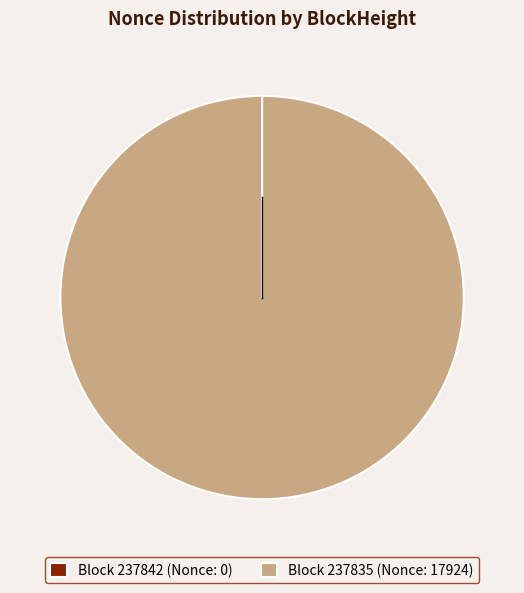

Which slice is the largest?

Block 237835 (Nonce: 17924)